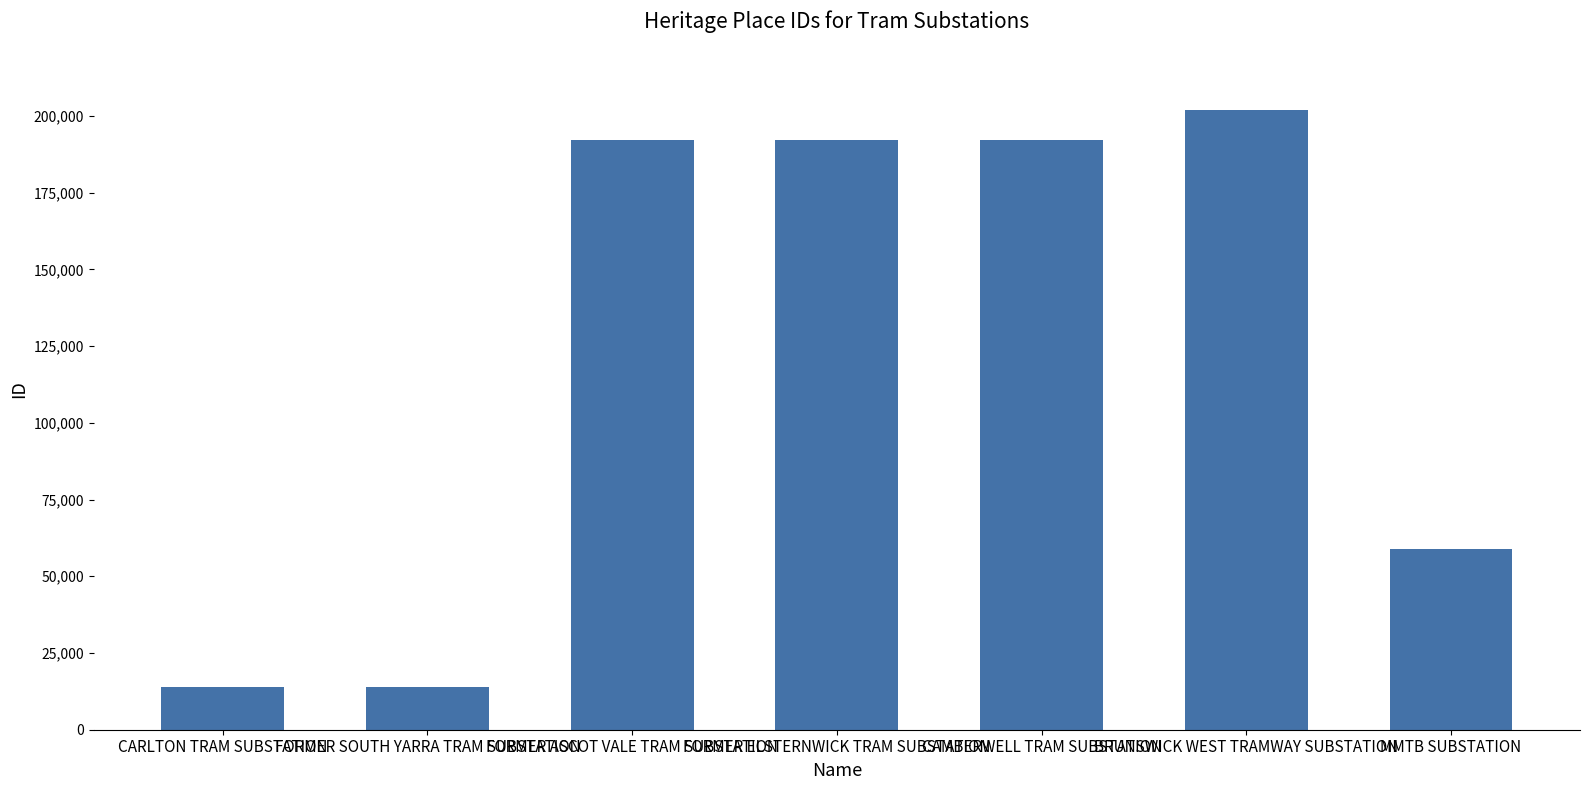

What is the smallest value displayed?

13964